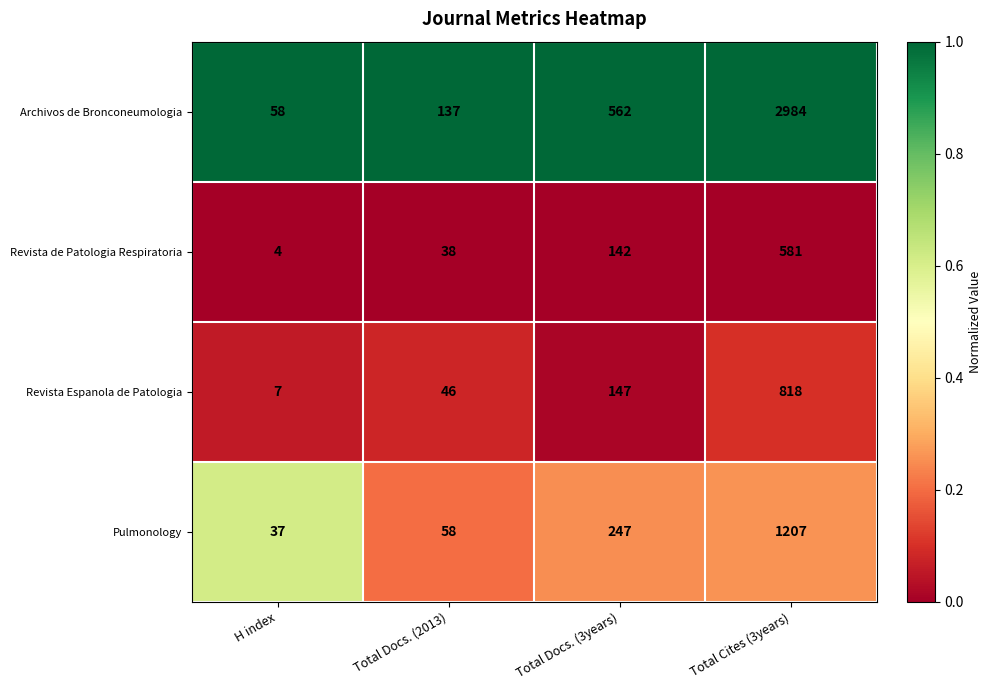

Reading right to left, what are all the values shown in this chart?

Archivos de Bronconeumologia: 2984	562	137	58
Revista de Patologia Respiratoria: 581	142	38	4
Revista Espanola de Patologia: 818	147	46	7
Pulmonology: 1207	247	58	37